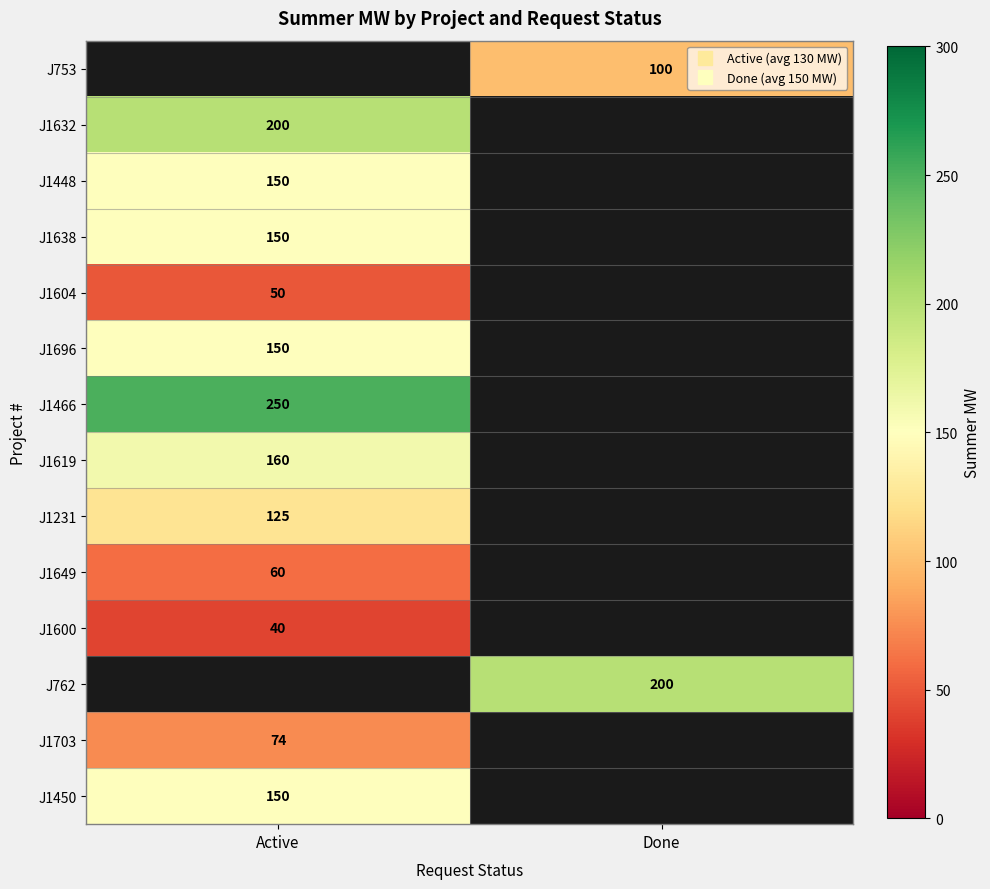

What is the spread (max minus min) of values at Done?

100.0